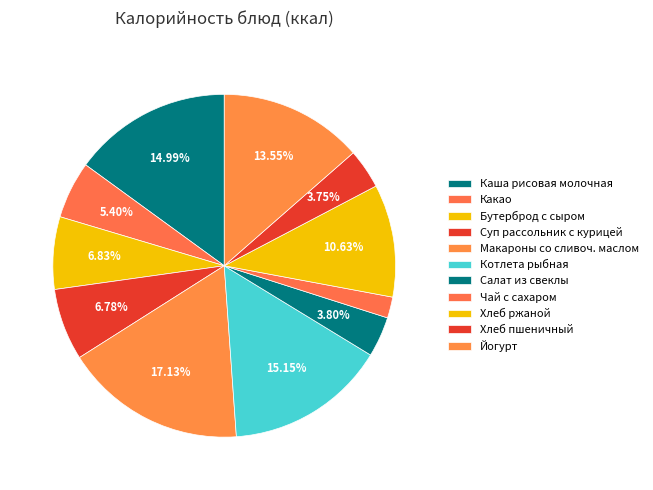

What is the change in value from Салат из свеклы to Йогурт?

+177